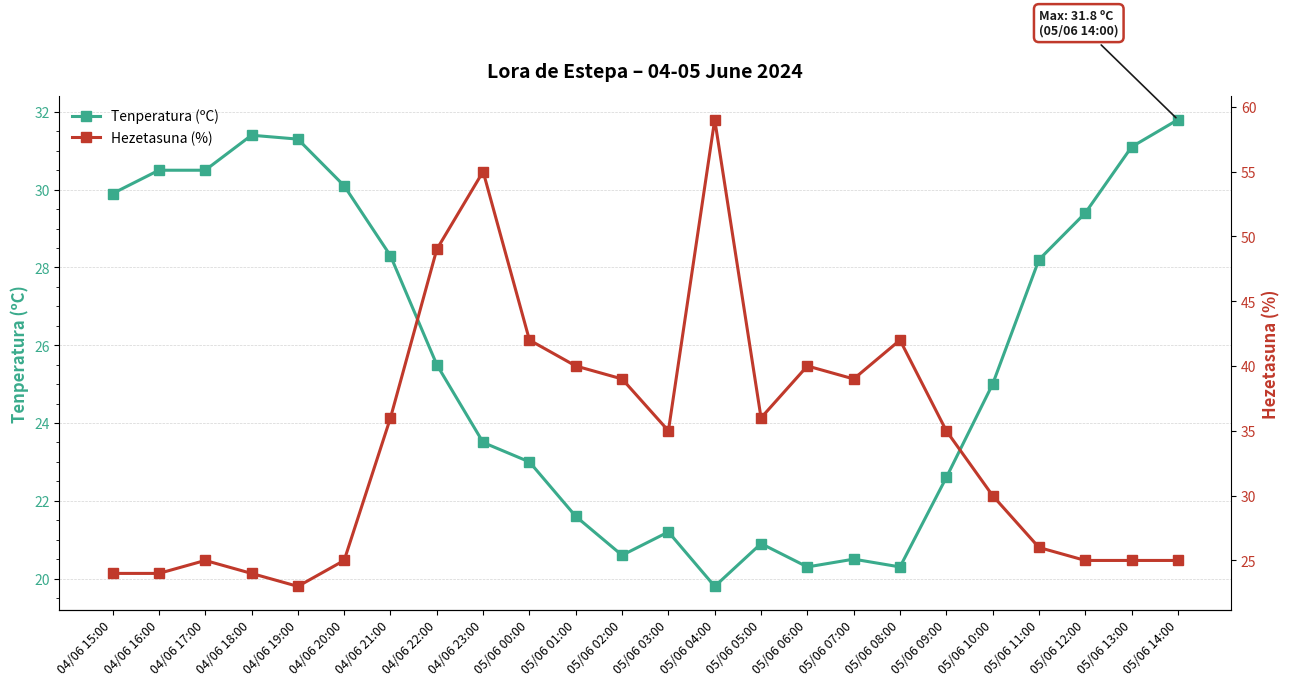

Does the chart display data point markers on the line(s)?

Yes